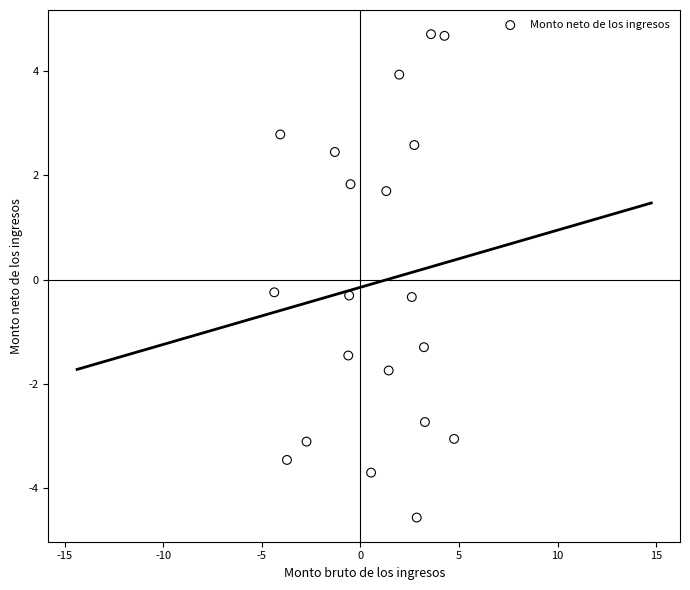

What is the range of Y values (max minus min)?

9.3